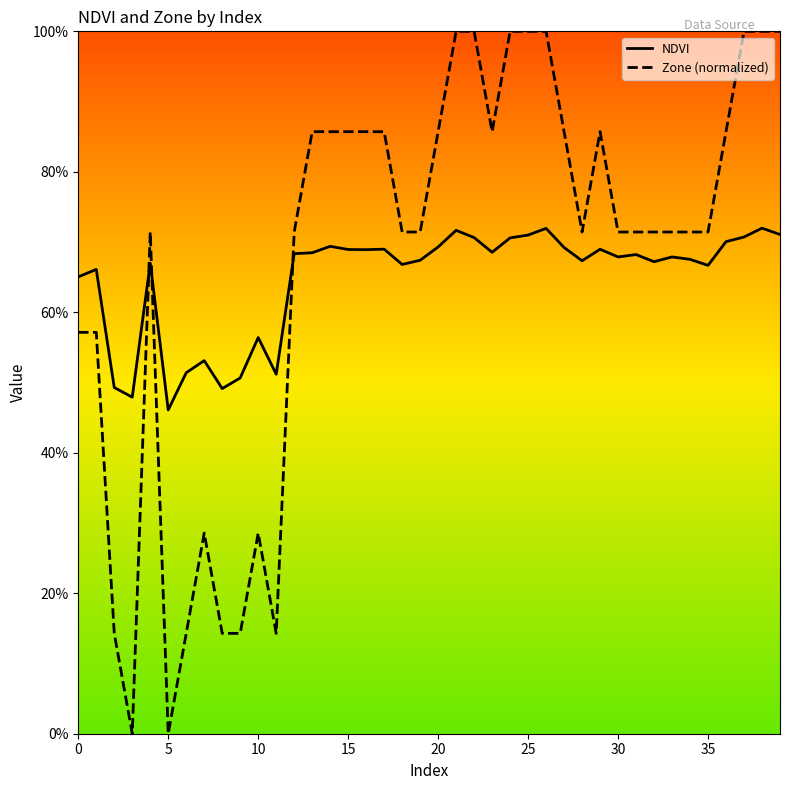

List the series in order of their overall mean, highest first.

Zone (normalized), NDVI